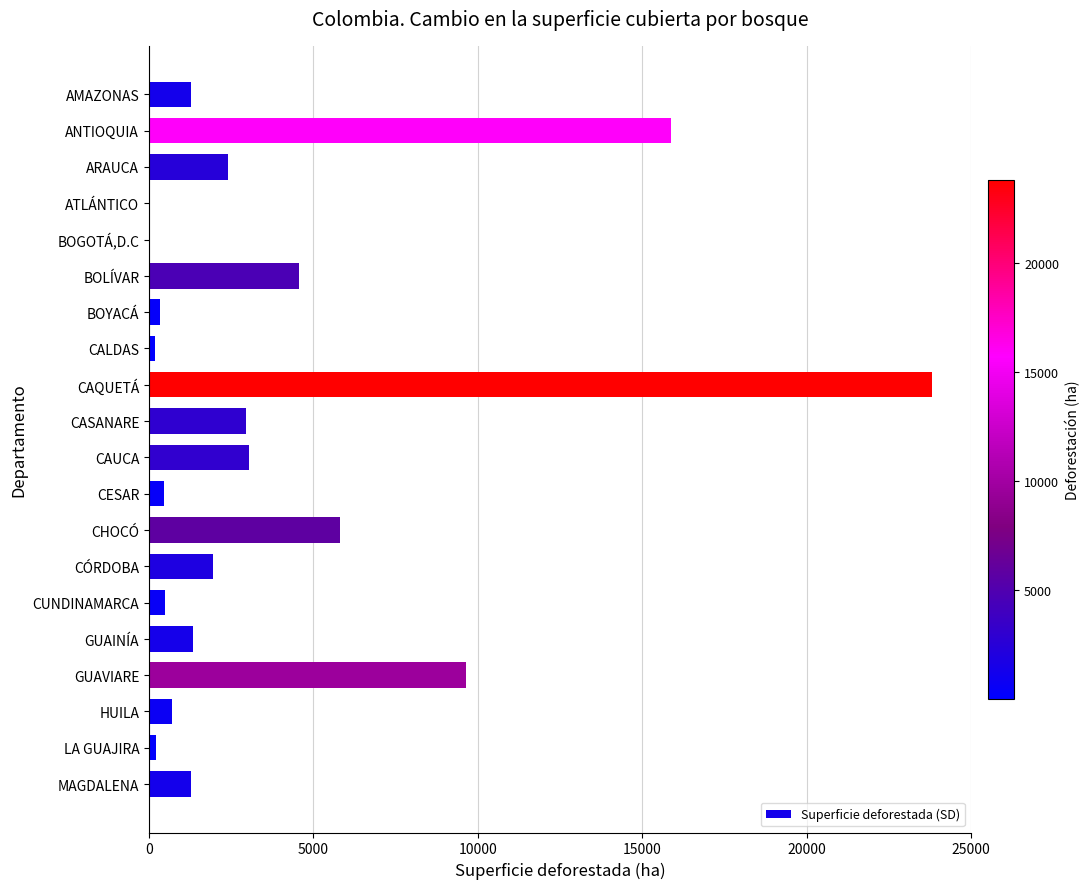

True or false: the data shows 1678 at CASANARE.

False